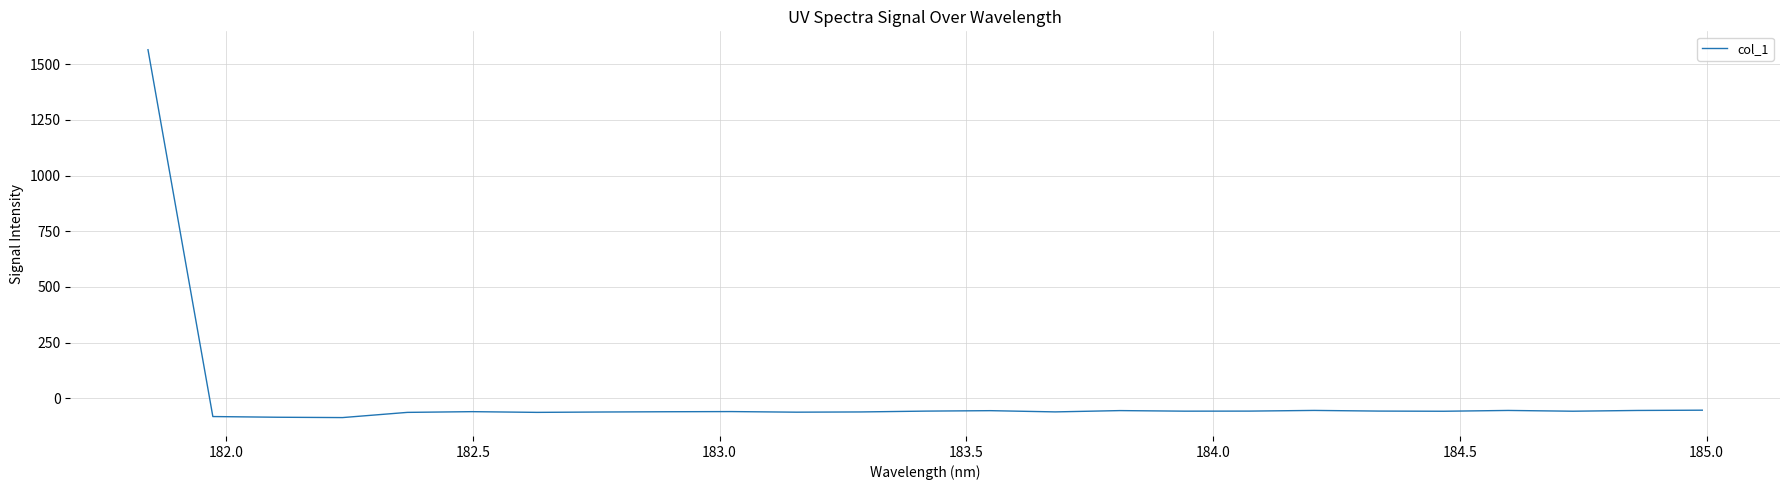

What is the minimum value shown in the chart?

-86.6